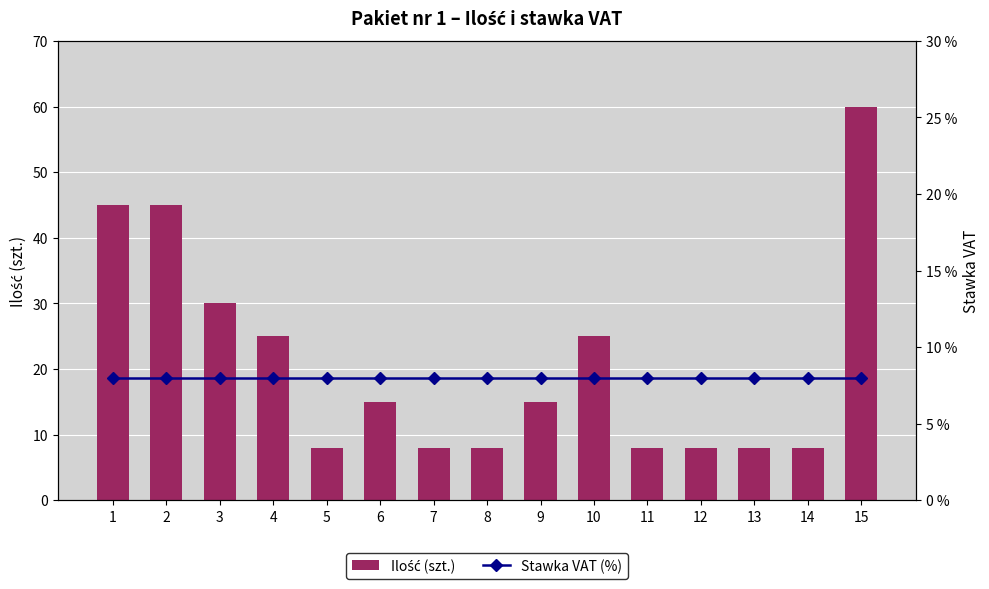

Rank the series at 13 from lowest to highest value.

Ilość (szt.), Stawka VAT (%)